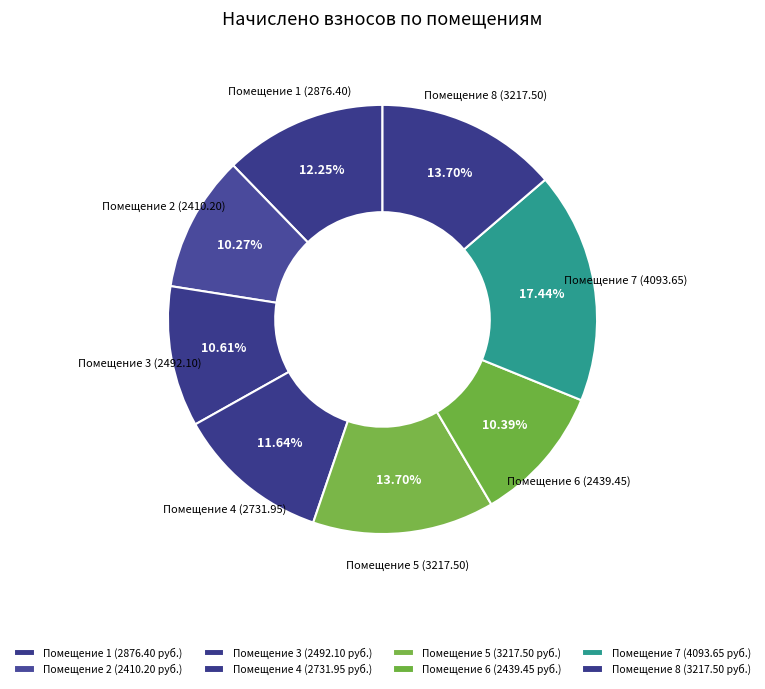

How many segments does this pie chart have?

8